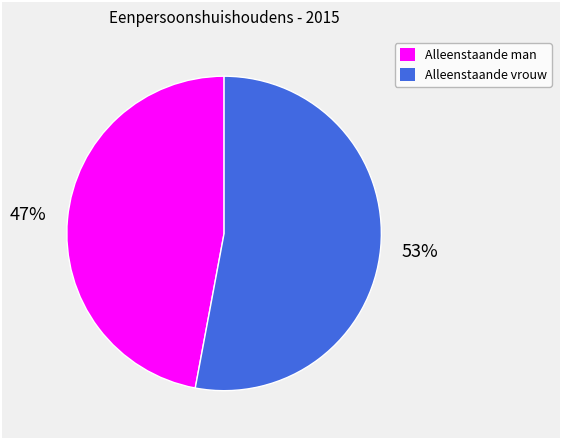

Which has a higher value, Alleenstaande vrouw or Alleenstaande man?

Alleenstaande vrouw